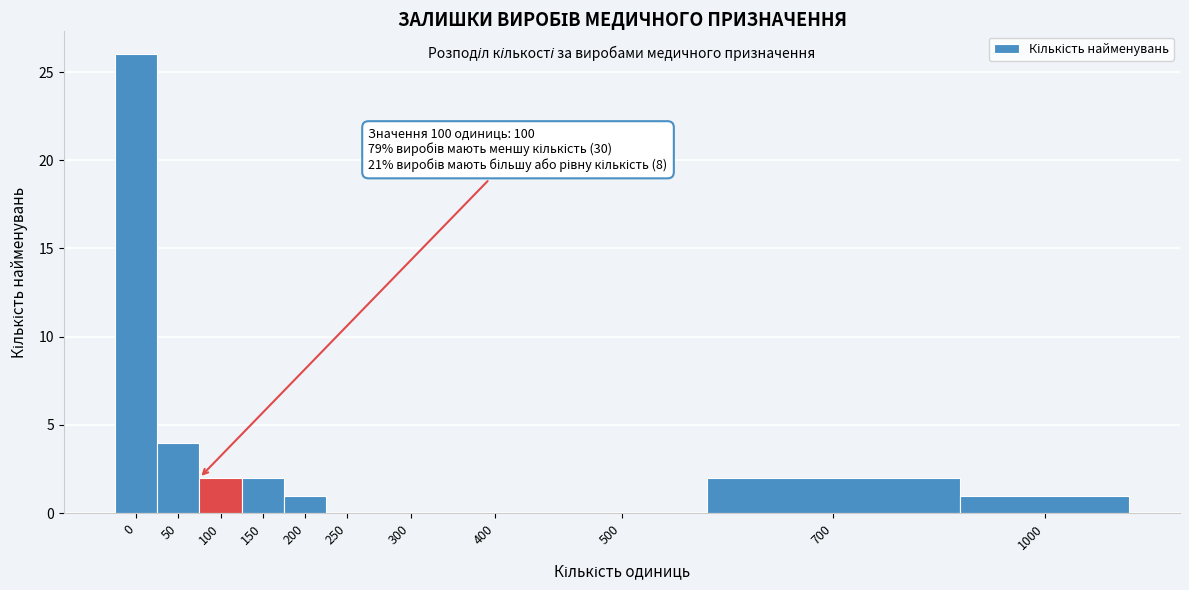

Reading right to left, list all the values displayed in this chart.

1000=1	700=2	500=0	400=0	300=0	250=0	200=1	150=2	100=2	50=4	0=26